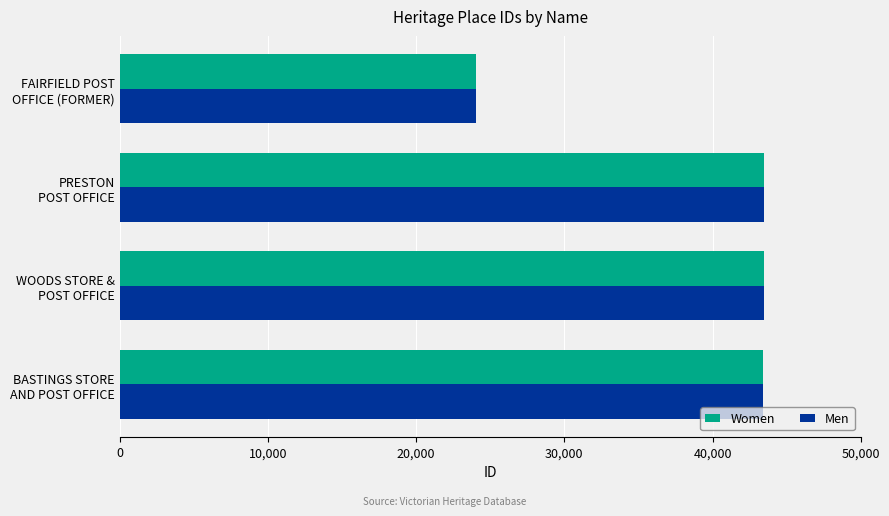

At how many categories does at least one series exceed 41459?

3